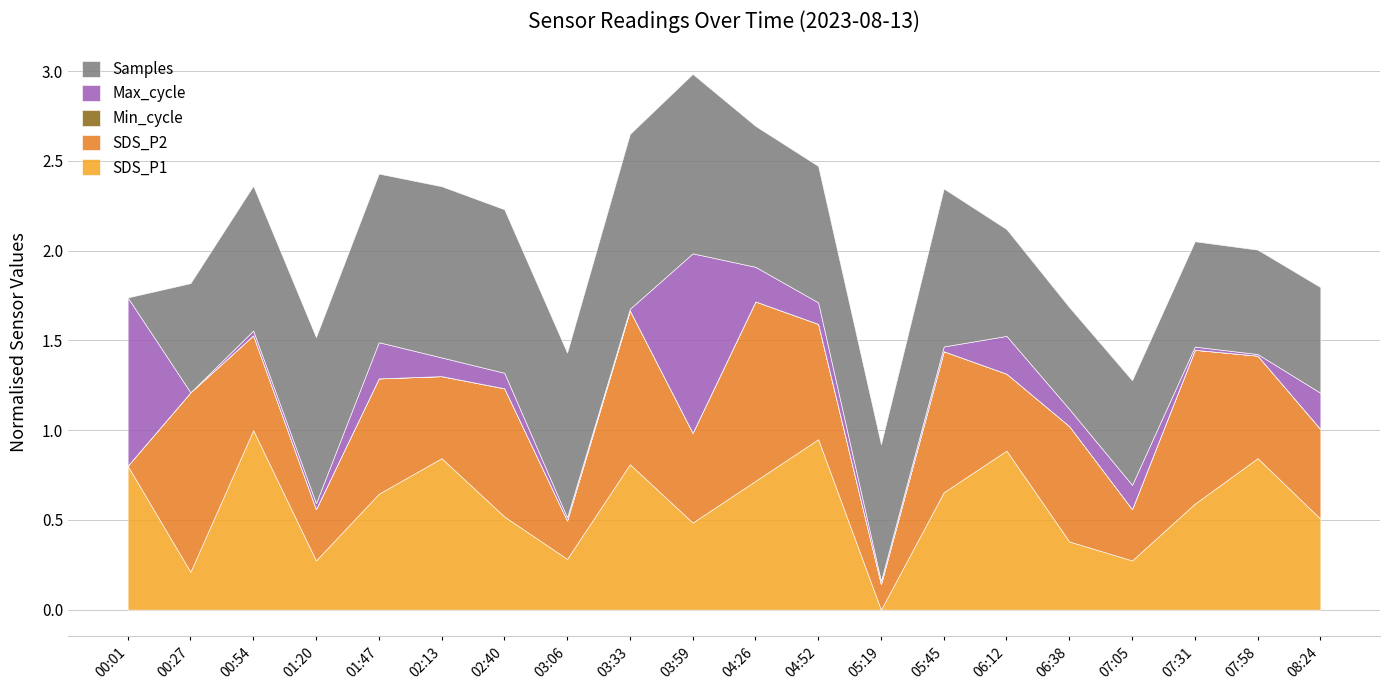

The value of SDS_P1 at 00:01 is 0.5. True or false?

False